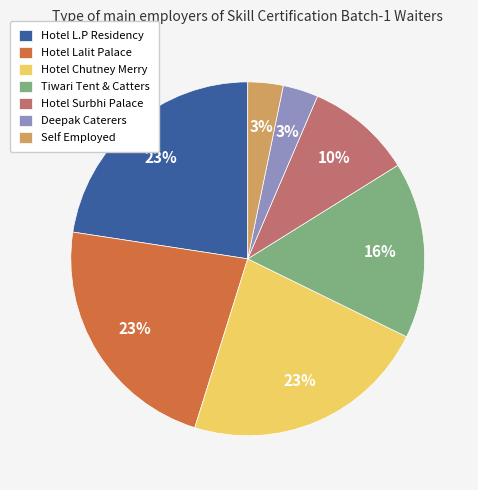

Is there a majority slice in this chart?

No